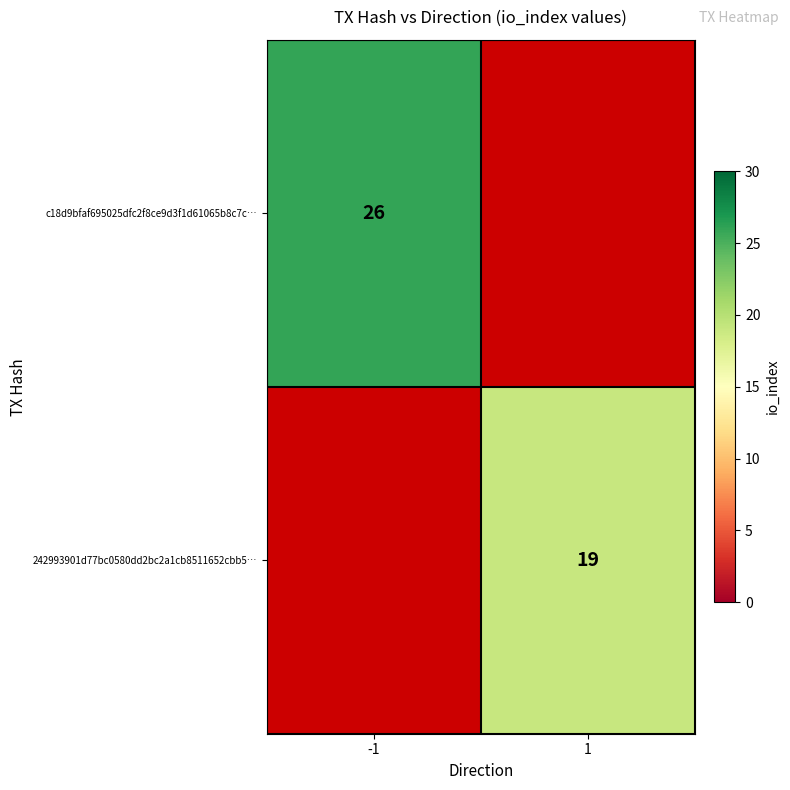

Which has a higher value, 1 or -1?

-1